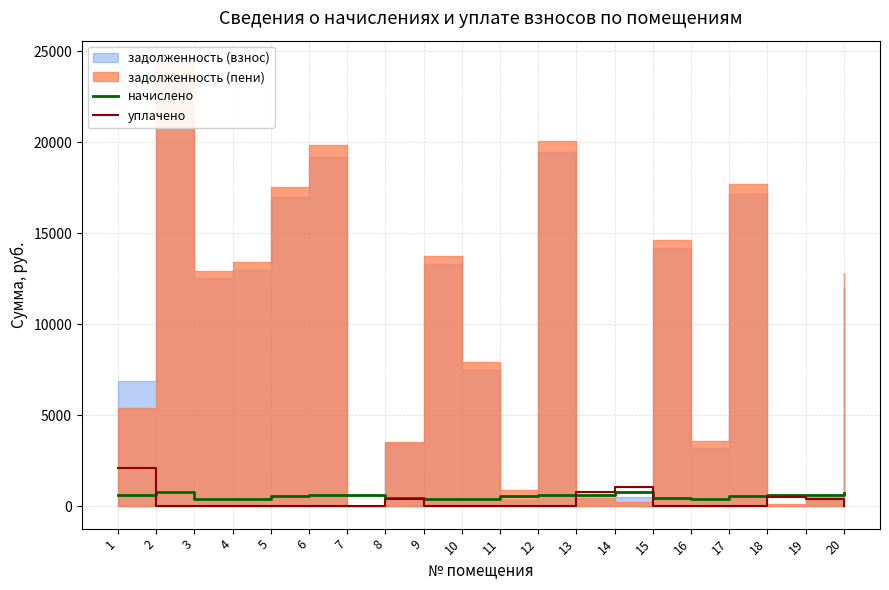

At which label is уплачено closest to 1050?

14